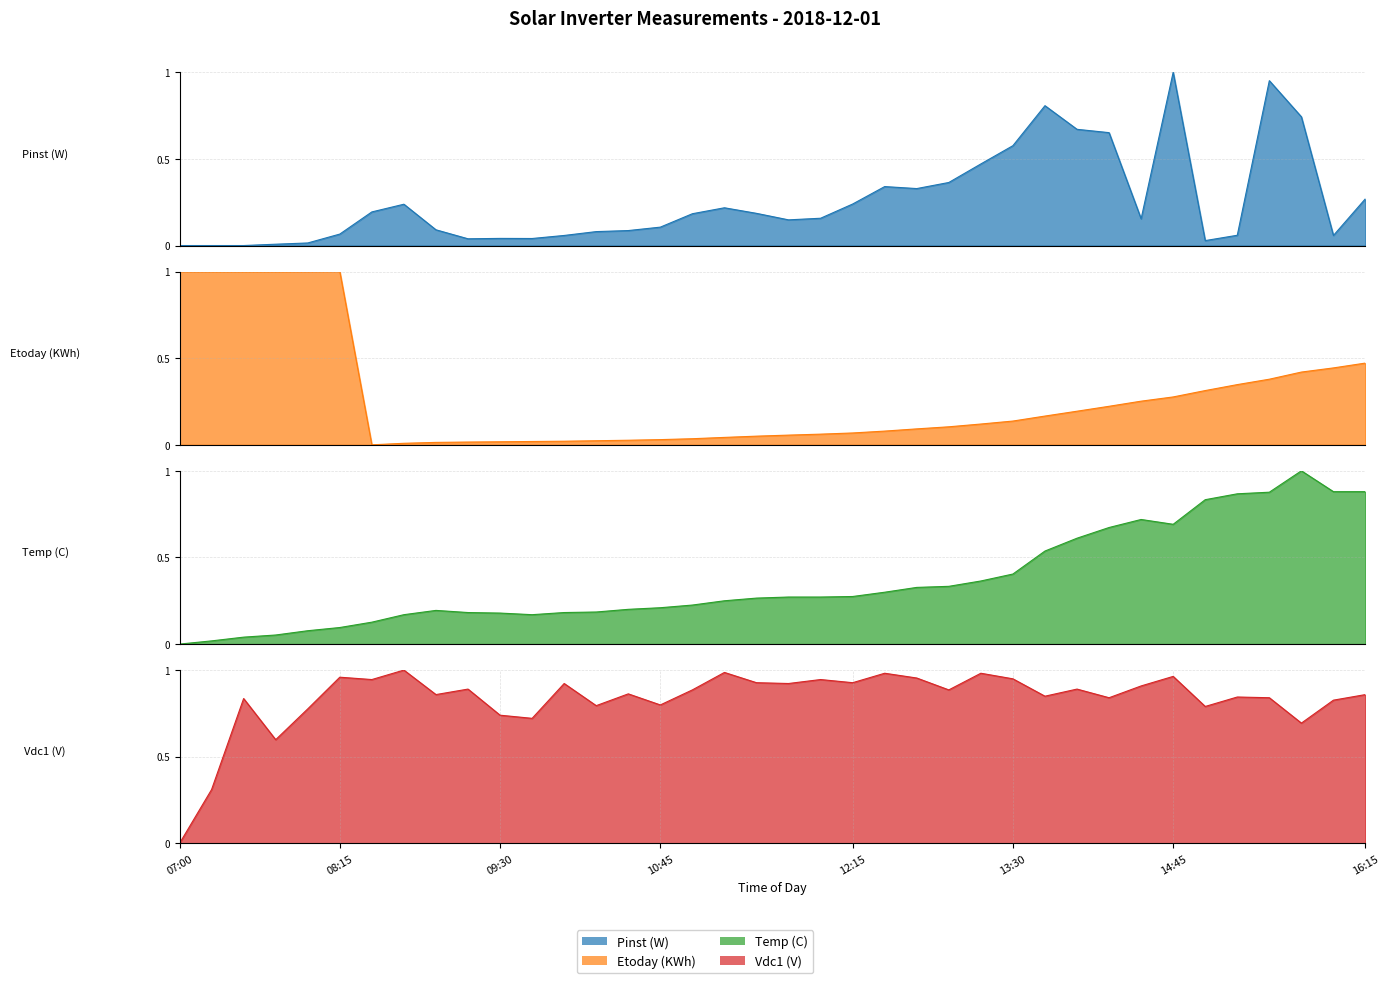

Does the chart display data point markers on the line(s)?

No